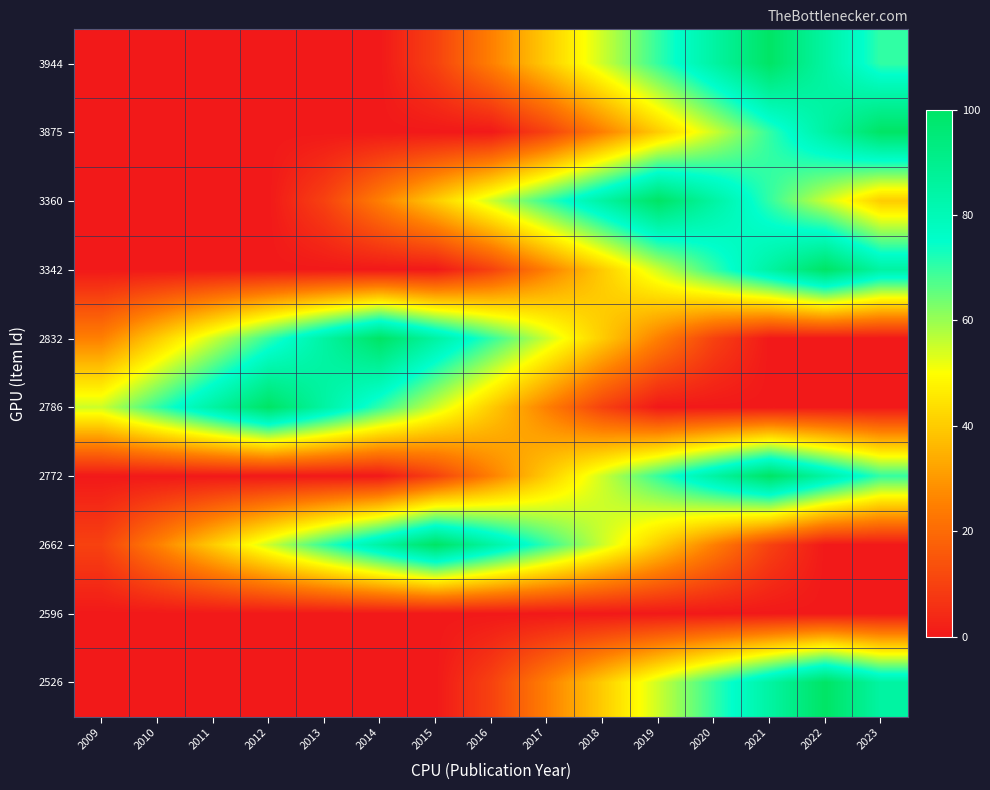

What is the spread (max minus min) of values at 2019?

100